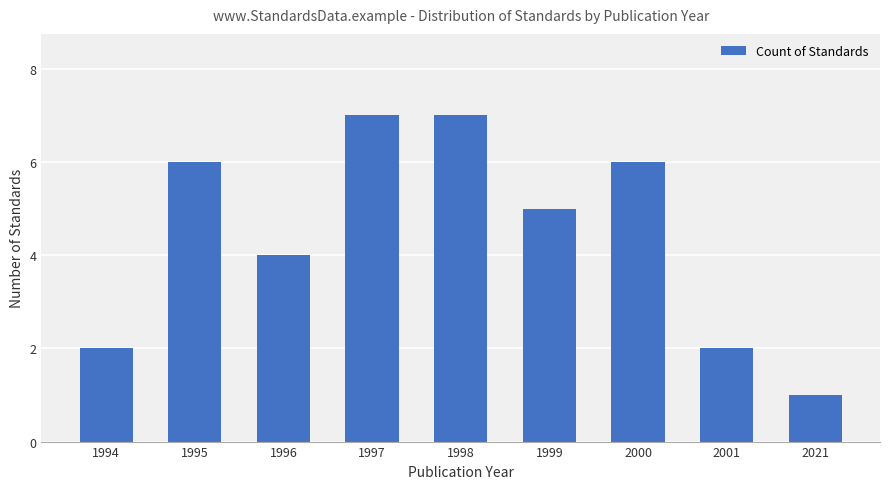

Reading left to right, transcribe all the data shown in this chart.

2	6	4	7	7	5	6	2	1